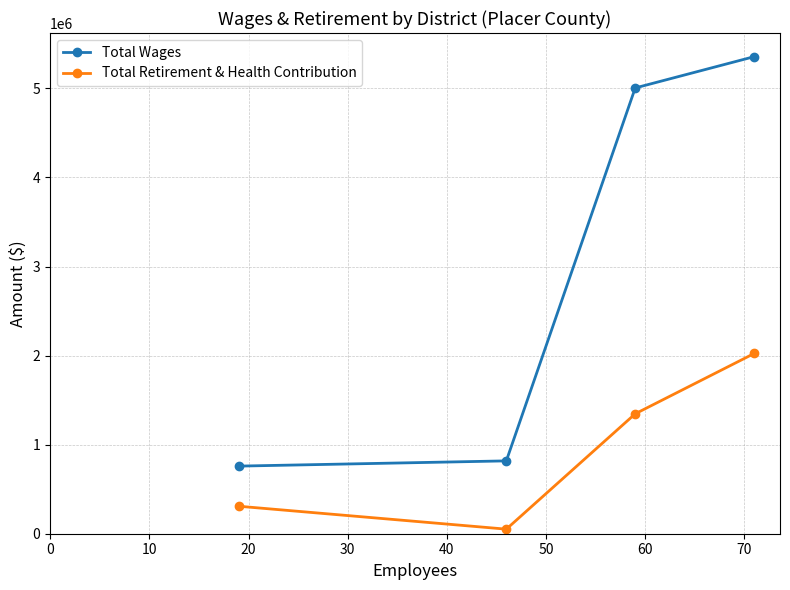

What is the value of the Total Retirement & Health Contribution point at the 3rd from the left?

1346668